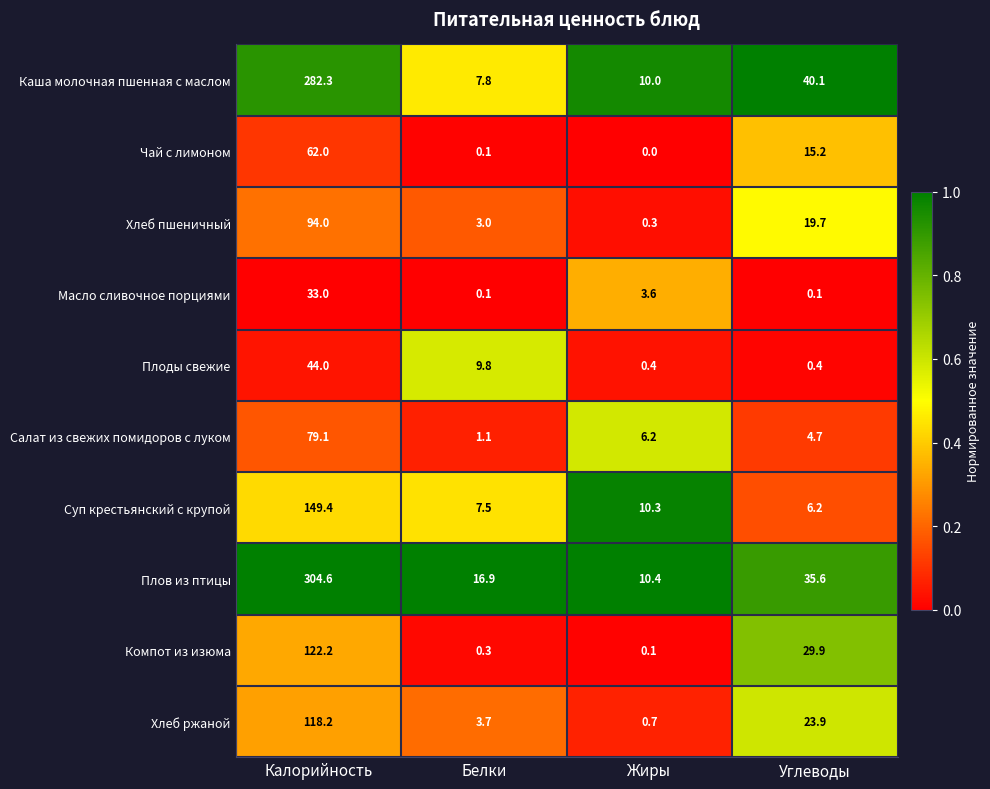

At which label does Хлеб ржаной reach its peak?

Калорийность